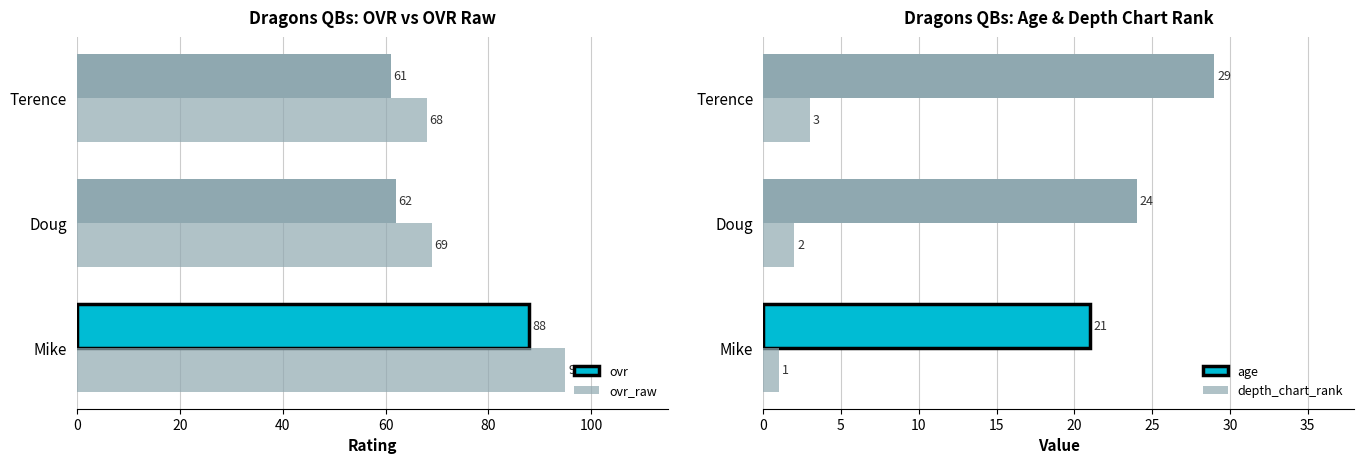

Reading left to right, transcribe all the data shown in this chart.

ovr: 88	62	61
ovr_raw: 95	69	68
age: 21	24	29
depth_chart_rank: 1	2	3